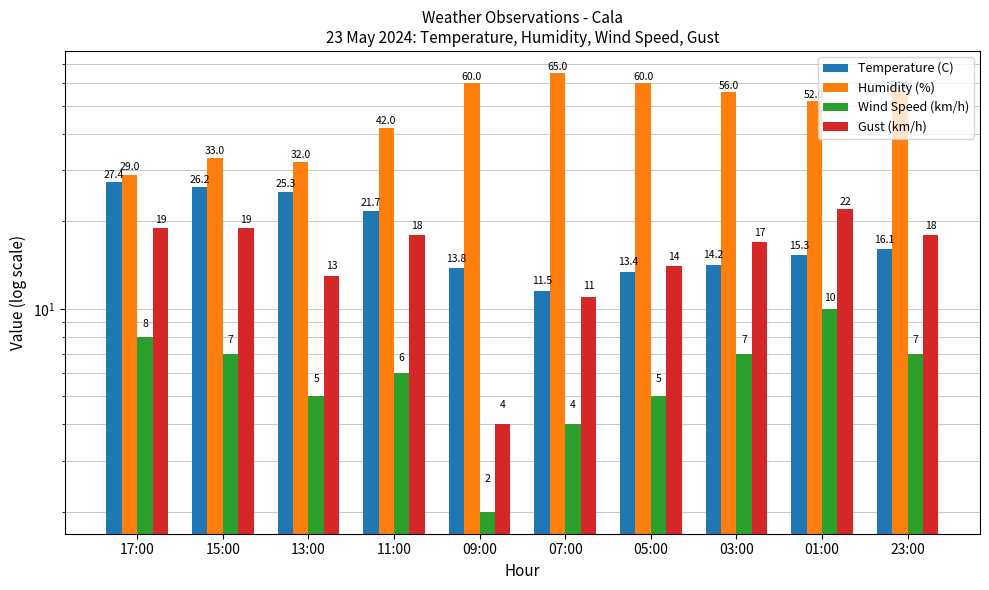

Rank the series at 11:00 from lowest to highest value.

Wind Speed (km/h), Gust (km/h), Temperature (C), Humidity (%)